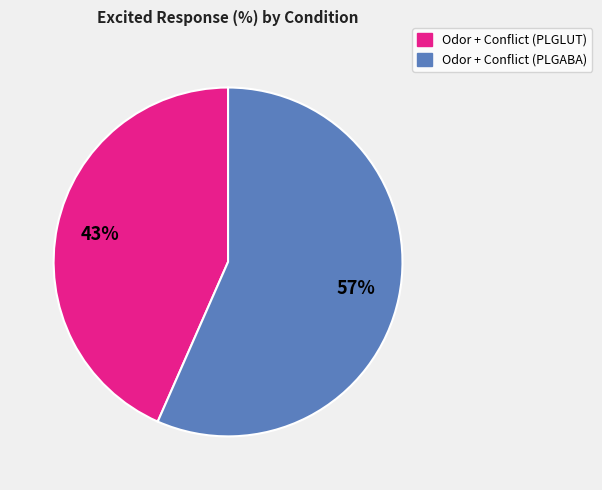

Is there any slice that represents more than half of the pie?

Yes